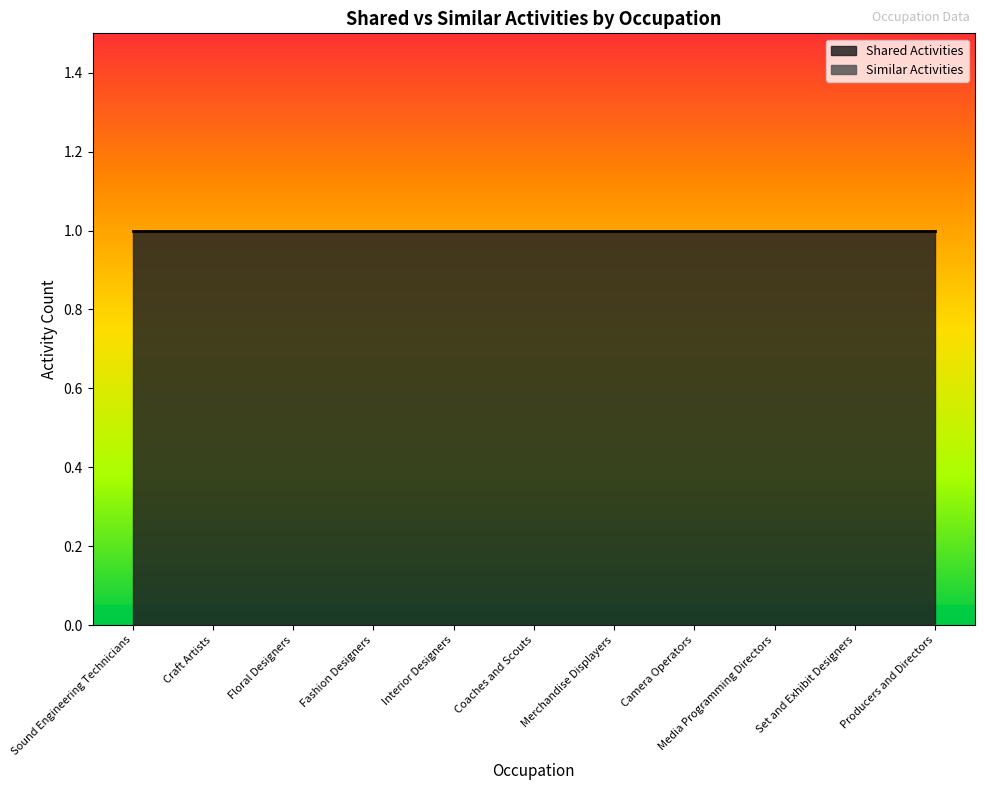

Which series has the widest spread of values?

Shared Activities